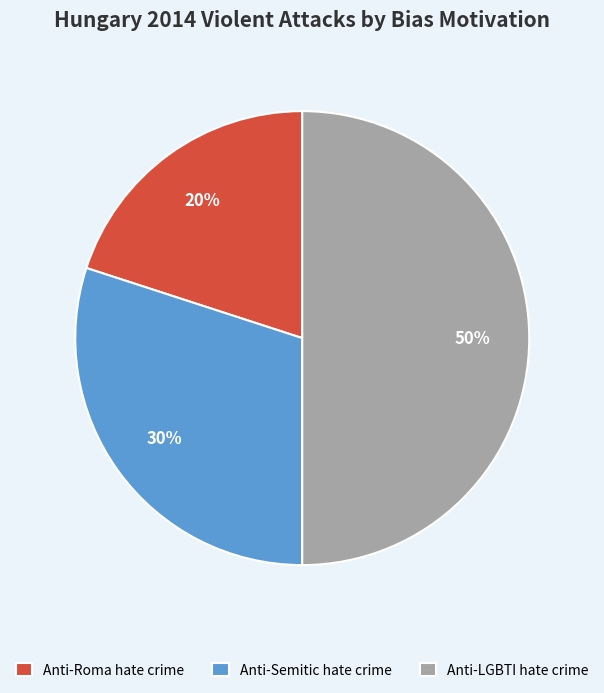

Approximately how many times larger is the value at Anti-LGBTI hate crime compared to Anti-Roma hate crime?

2.5